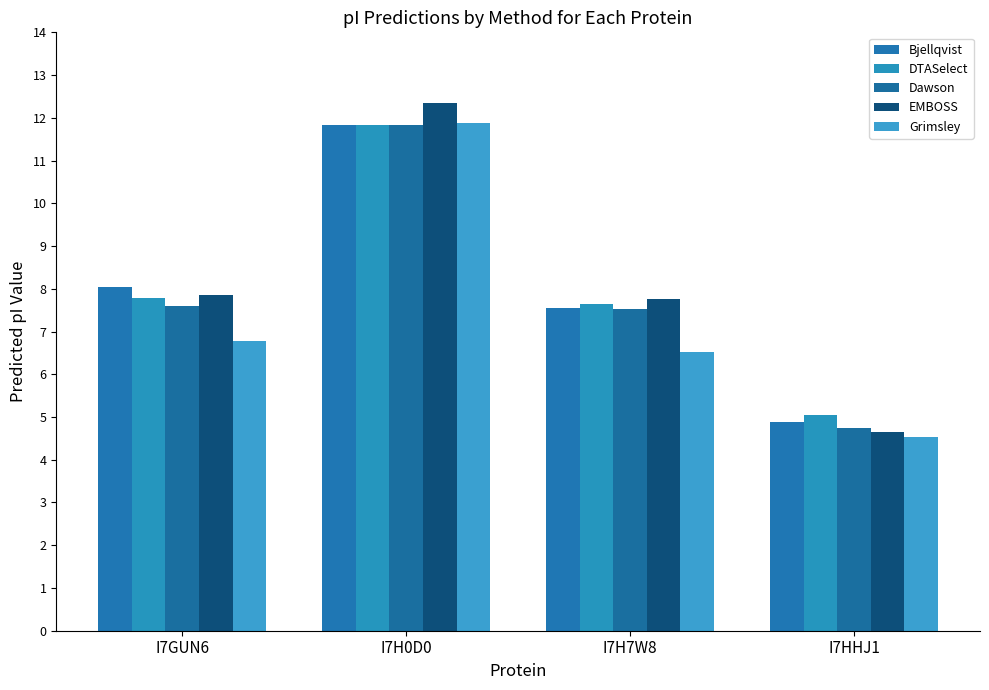

What are all the series names shown in the legend?

Bjellqvist, DTASelect, Dawson, EMBOSS, Grimsley